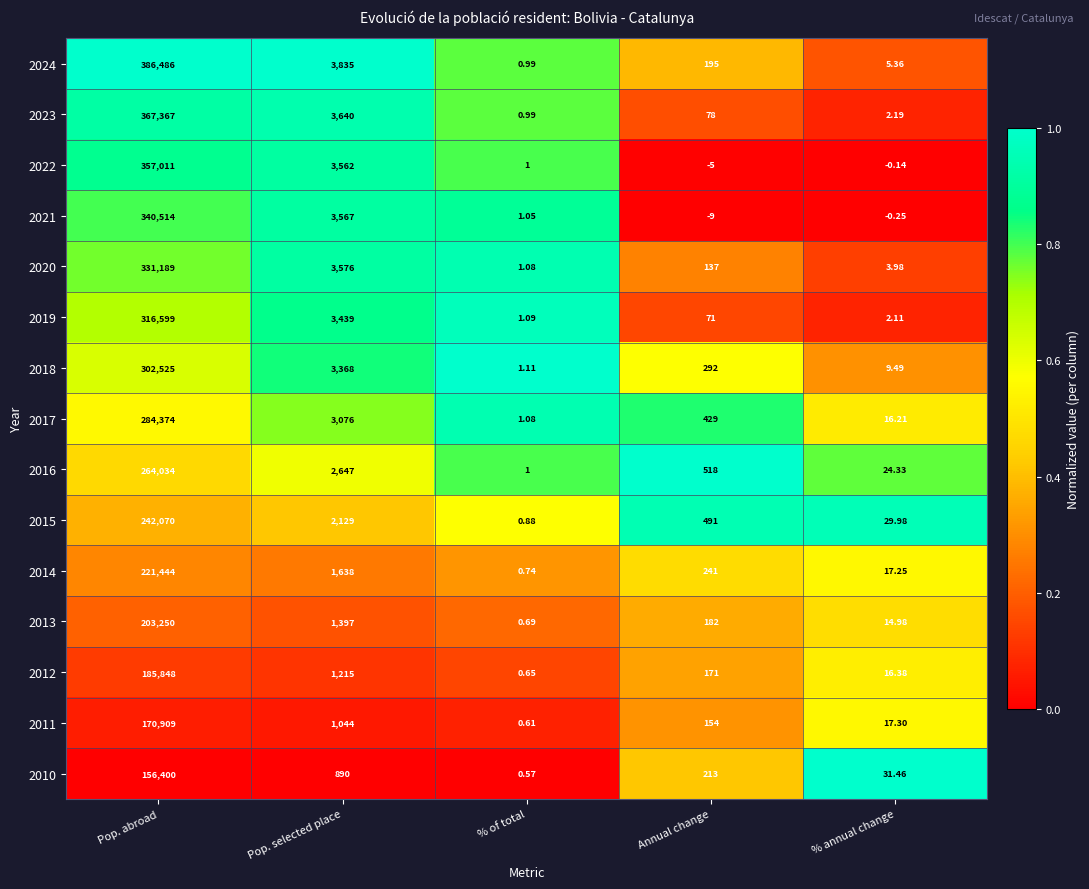

At how many categories does at least one series exceed 0?

5